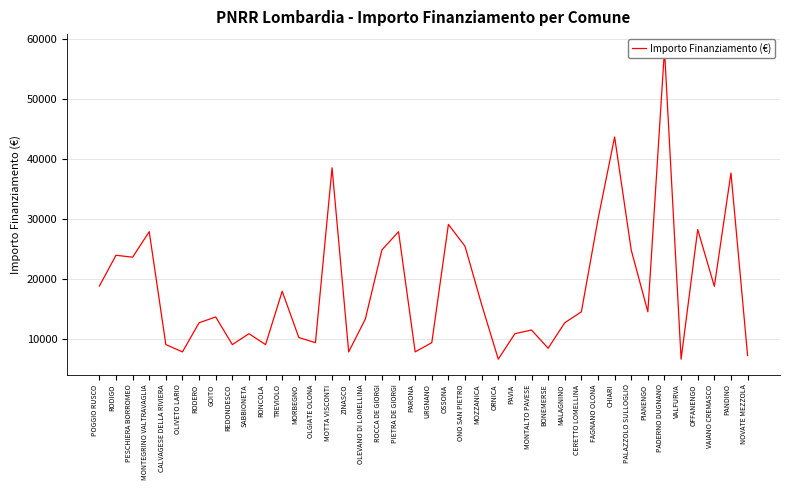

What is the sum of the values at PIETRA DE GIORGI and MONTALTO PAVESE?

39455